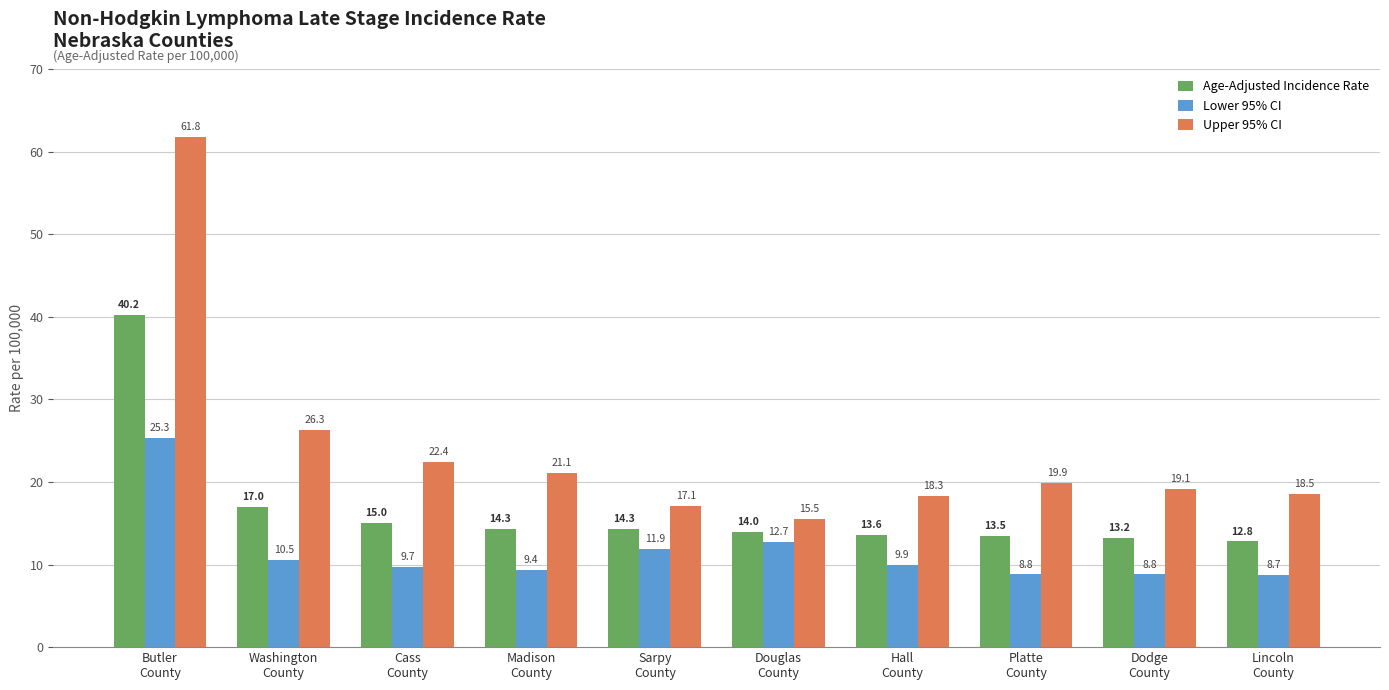

Reading left to right, what are all the values shown in this chart?

Age-Adjusted Incidence Rate: Butler
County=40.2	Washington
County=17.0	Cass
County=15.0	Madison
County=14.3	Sarpy
County=14.3	Douglas
County=14.0	Hall
County=13.6	Platte
County=13.5	Dodge
County=13.2	Lincoln
County=12.8
Lower 95% CI: Butler
County=25.3	Washington
County=10.5	Cass
County=9.7	Madison
County=9.4	Sarpy
County=11.9	Douglas
County=12.7	Hall
County=9.9	Platte
County=8.8	Dodge
County=8.8	Lincoln
County=8.7
Upper 95% CI: Butler
County=61.8	Washington
County=26.3	Cass
County=22.4	Madison
County=21.1	Sarpy
County=17.1	Douglas
County=15.5	Hall
County=18.3	Platte
County=19.9	Dodge
County=19.1	Lincoln
County=18.5